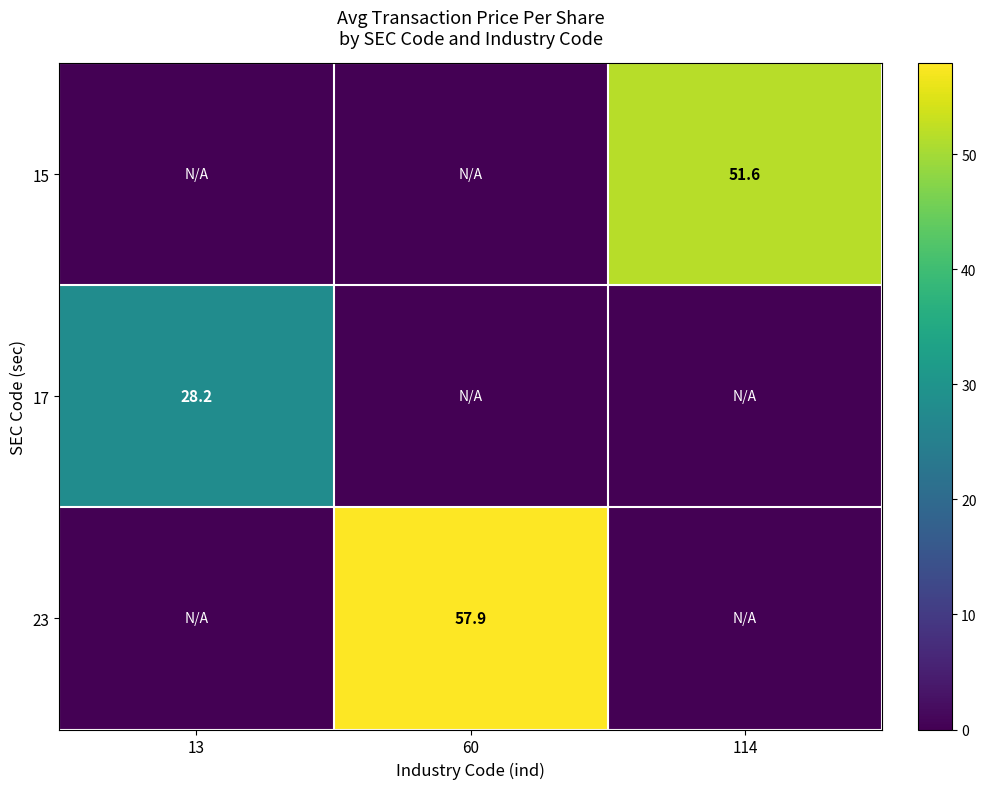

True or false: 17 has a value of 38.3 at 13.

False